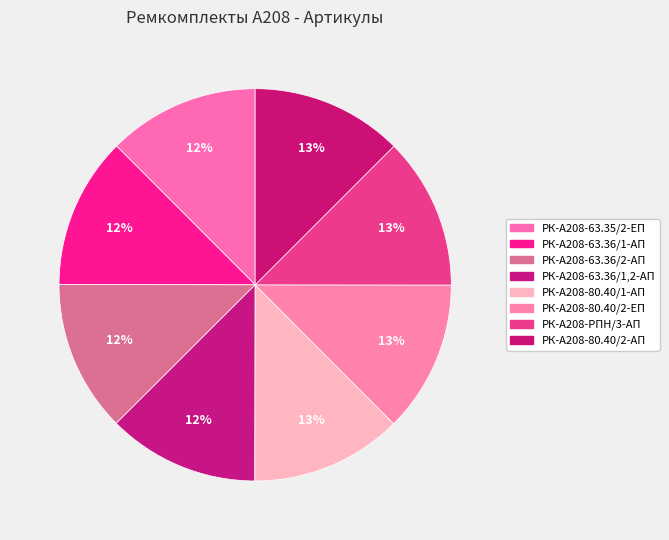

True or false: РК-А208-63.36/1,2-АП accounts for 2% of the total.

False